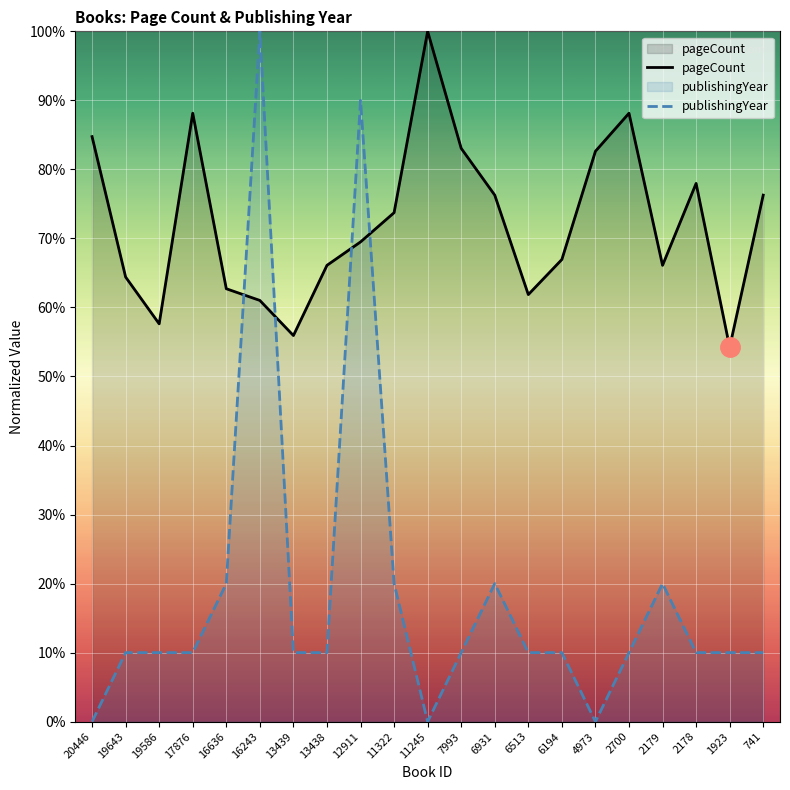

What is the sum of the publishingYear values at 6513 and 13439?

20.0